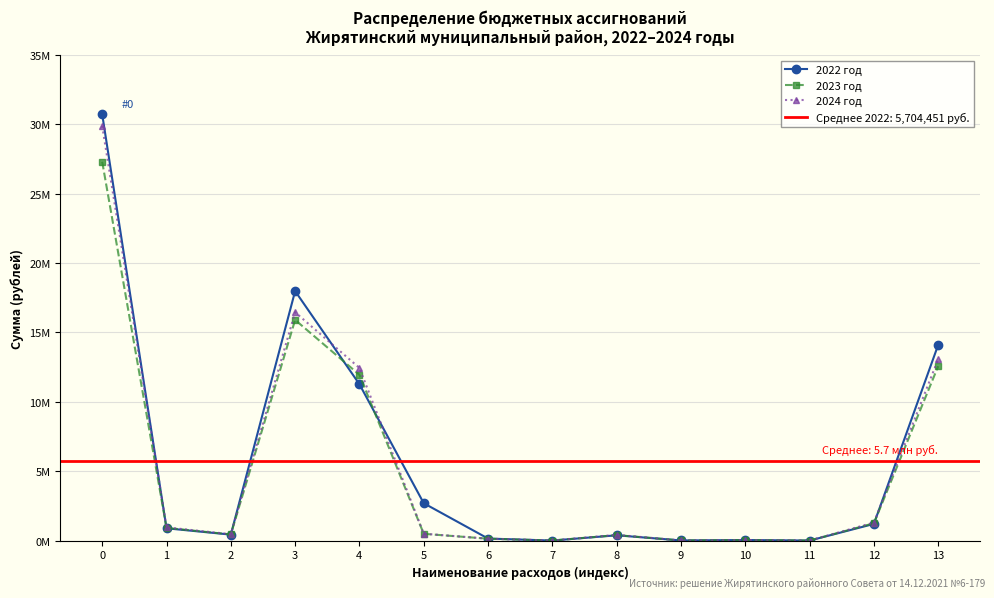

Reading right to left, list all the values displayed in this chart.

2022 год: 13=14105892	12=1199193	11=615	10=40000	9=7969	8=380095	7=1200	6=144620	5=2691759	4=11269513	3=17983260	2=428679	1=884723	0=30724790
2023 год: 13=12568893	12=1247225	11=615	10=40000	9=7969	8=393879	7=1200	6=134620	5=486143	4=11948130	3=15906238	2=442463	1=913980	0=27305577
2024 год: 13=13070171	12=1297174	11=615	10=40000	9=7969	8=409719	7=1200	6=134620	5=493691	4=12441860	3=16457465	2=458303	1=950667	0=29882265